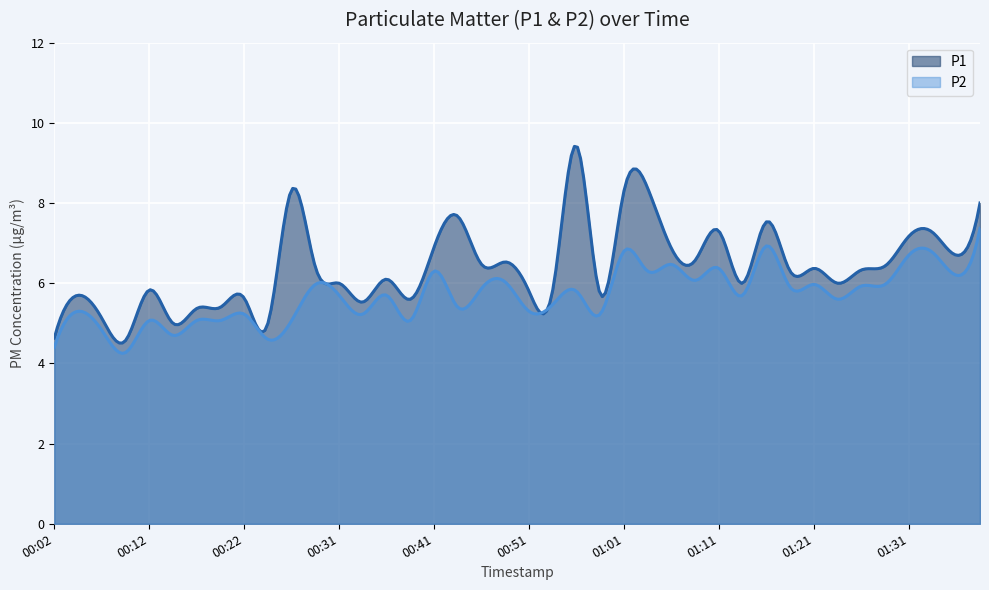

What are all the series names shown in the legend?

P1, P2